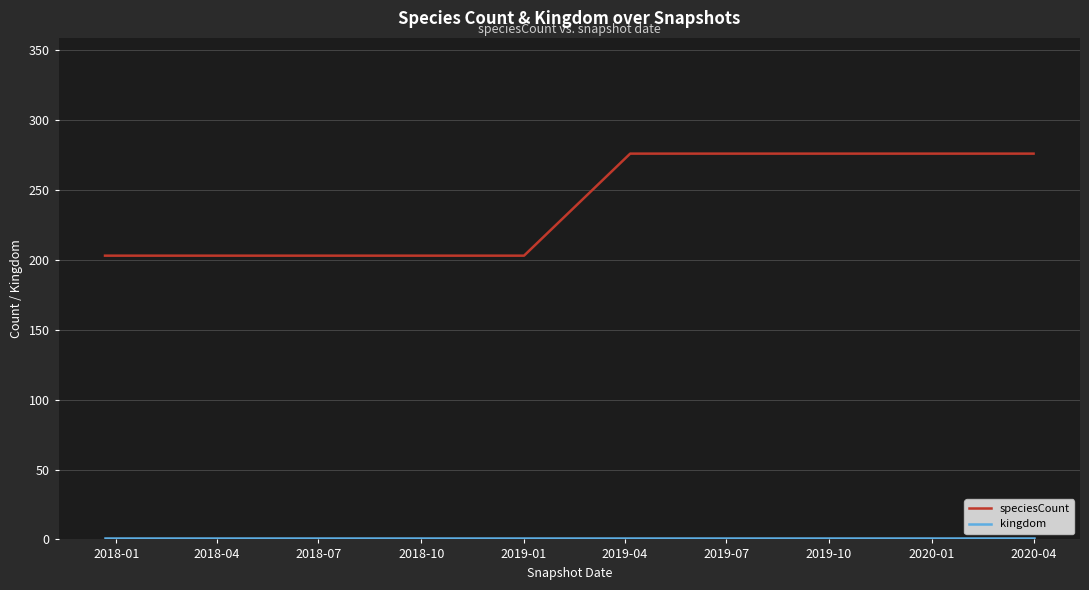

Which series has the widest spread of values?

speciesCount